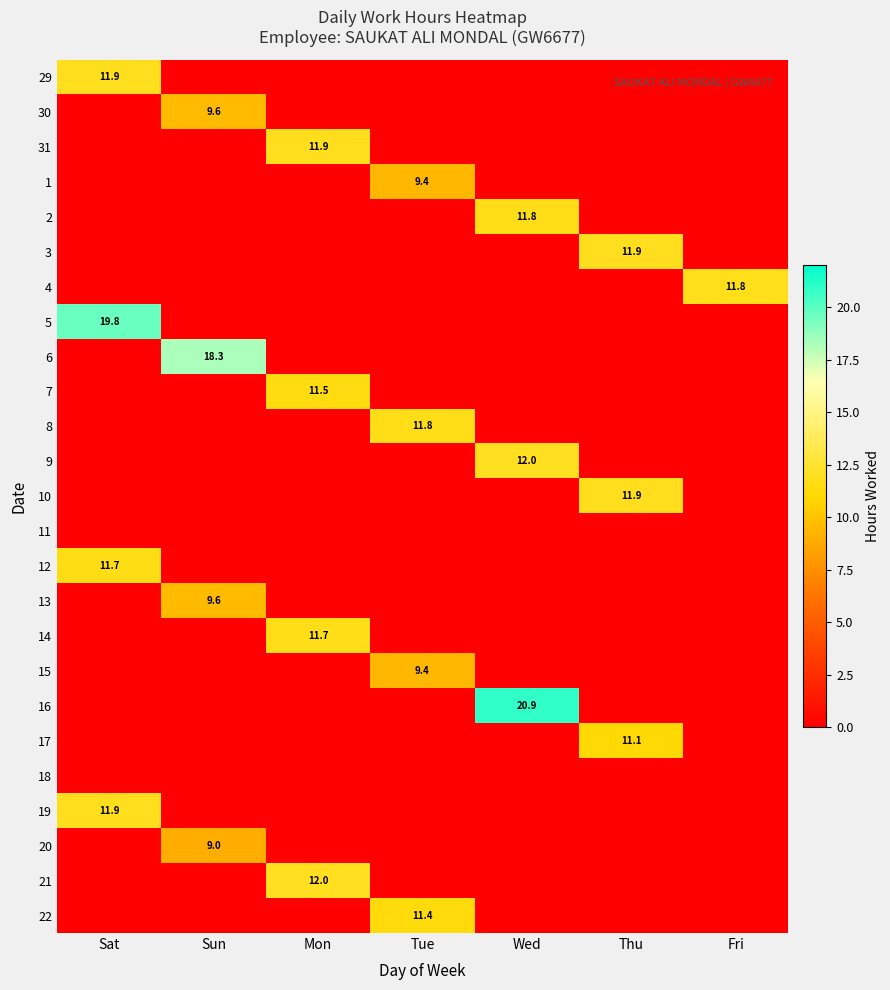

At which label does 29 reach its minimum?

Sun